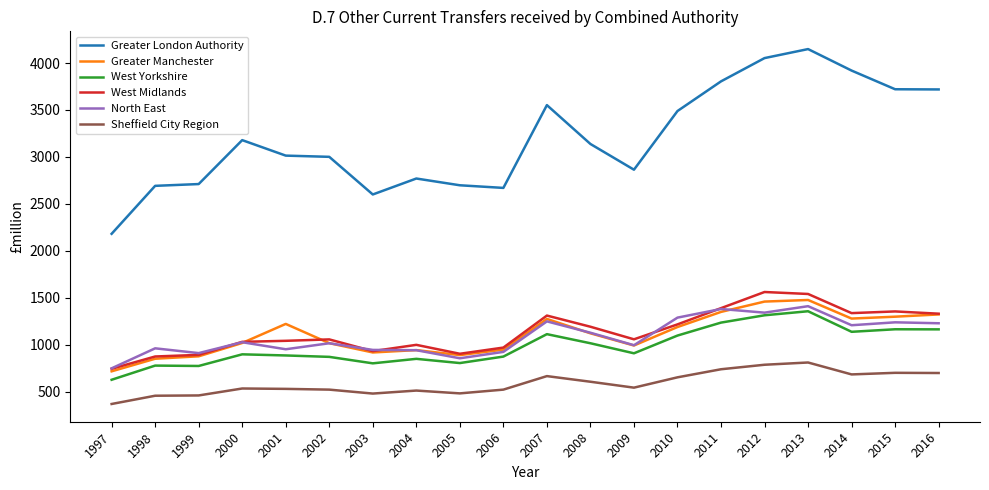

True or false: West Yorkshire has a value of 1235 at 2011.

True